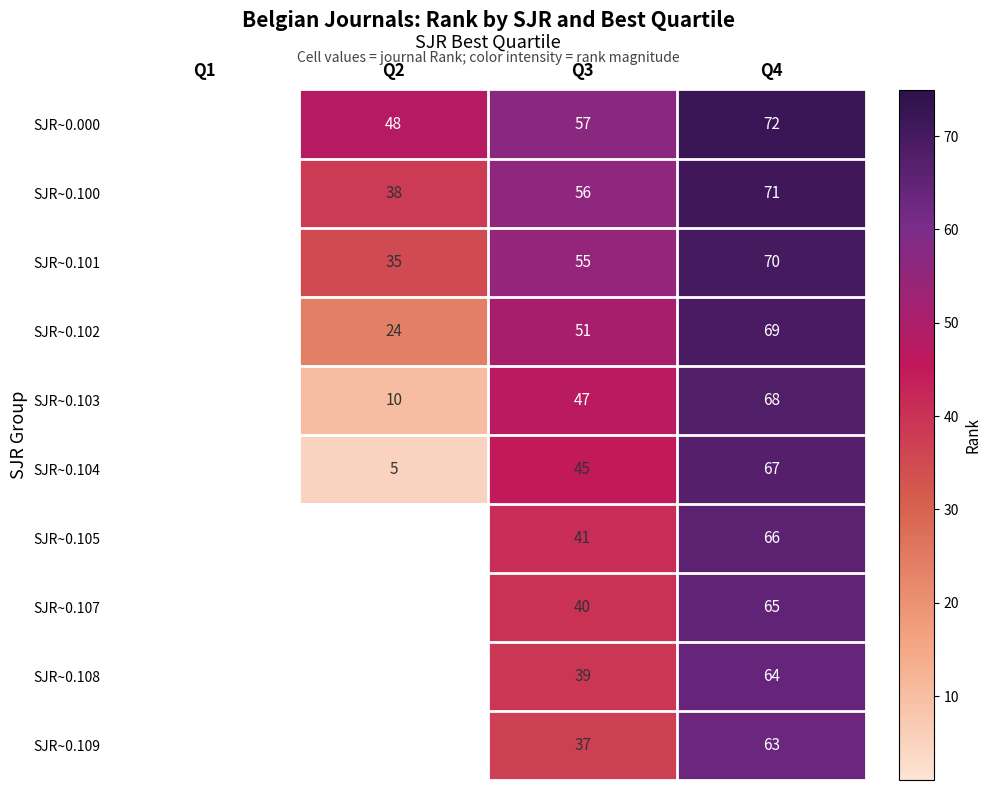

The SJR~0.108 series shows 34 at Q4. True or false?

False